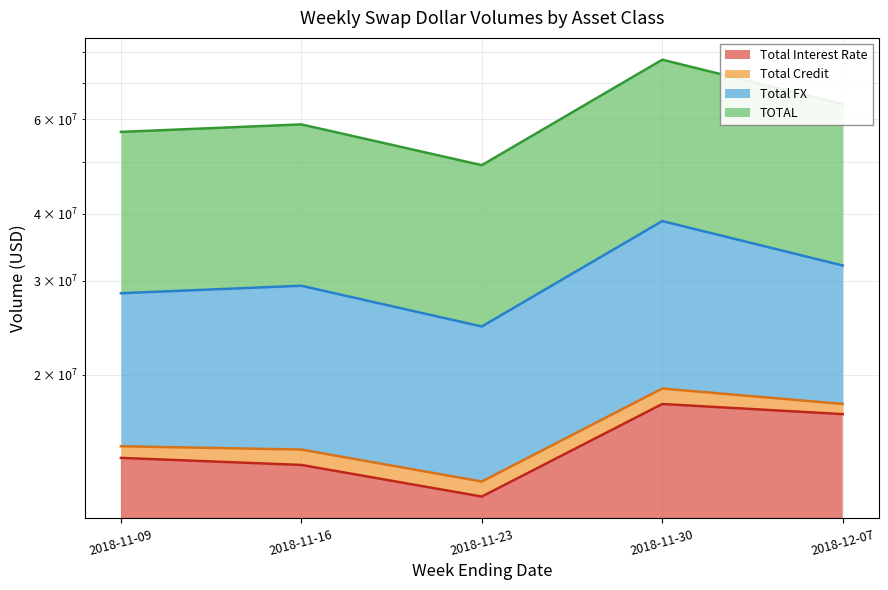

Which label corresponds to the largest value in the chart?

2018-11-30